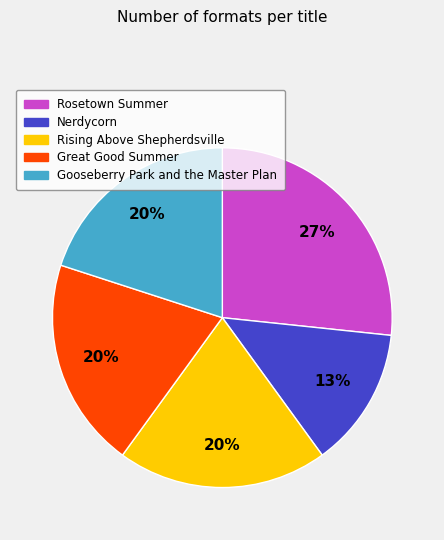

Is there a majority slice in this chart?

No